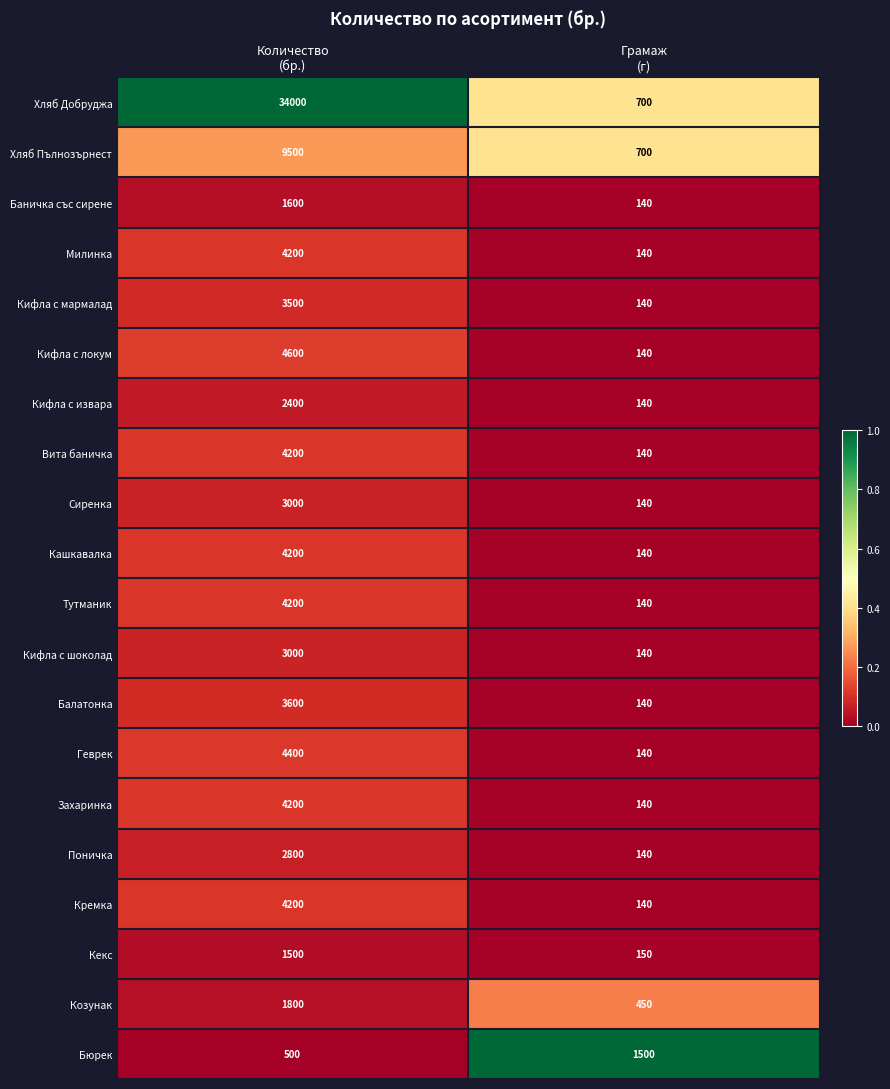

How many data points does each series have?

2